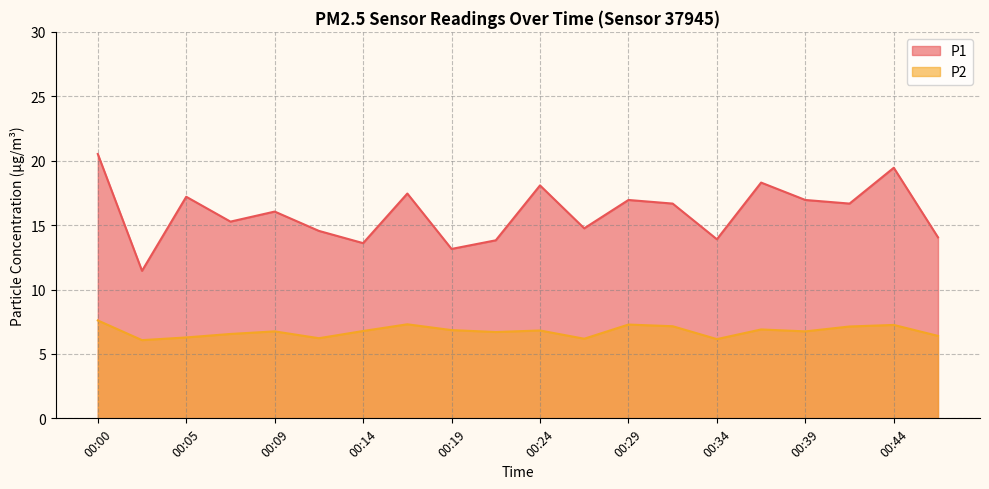

True or false: P1 and P2 intersect in this chart.

False